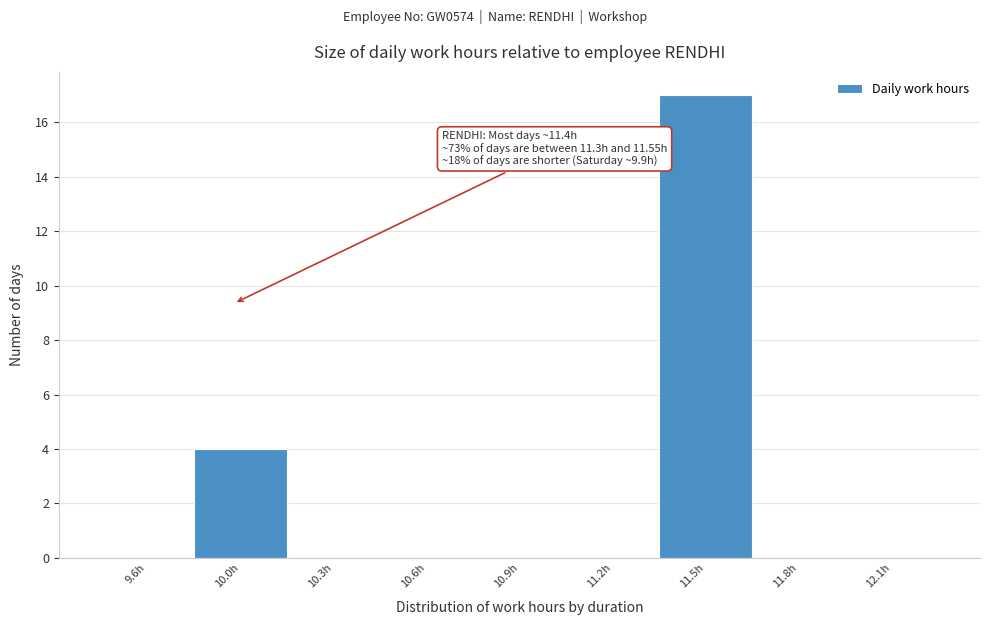

Reading left to right, what are all the values shown in this chart?

9.6h=0	10.0h=4	10.3h=0	10.6h=0	10.9h=0	11.2h=0	11.5h=17	11.8h=0	12.1h=0